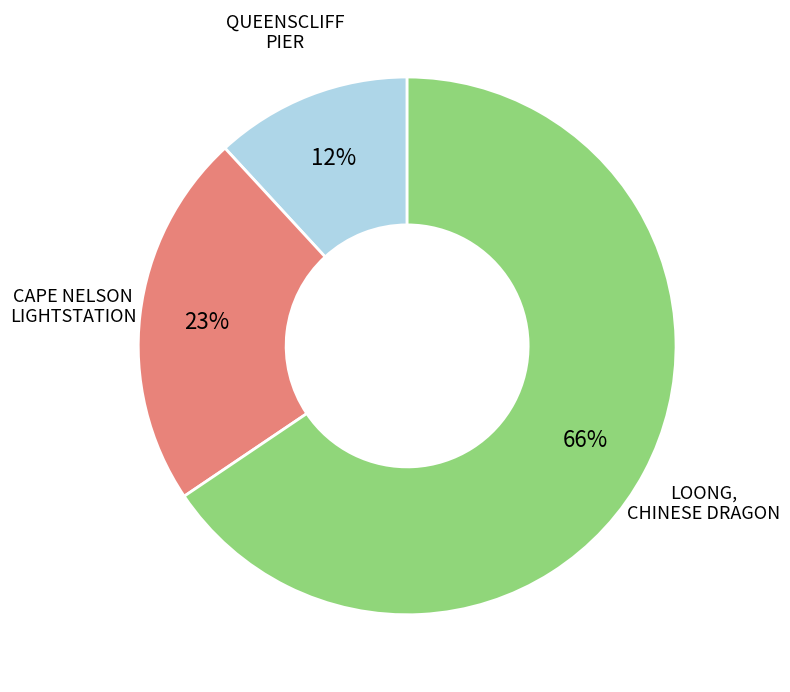

Is there a majority slice in this chart?

Yes